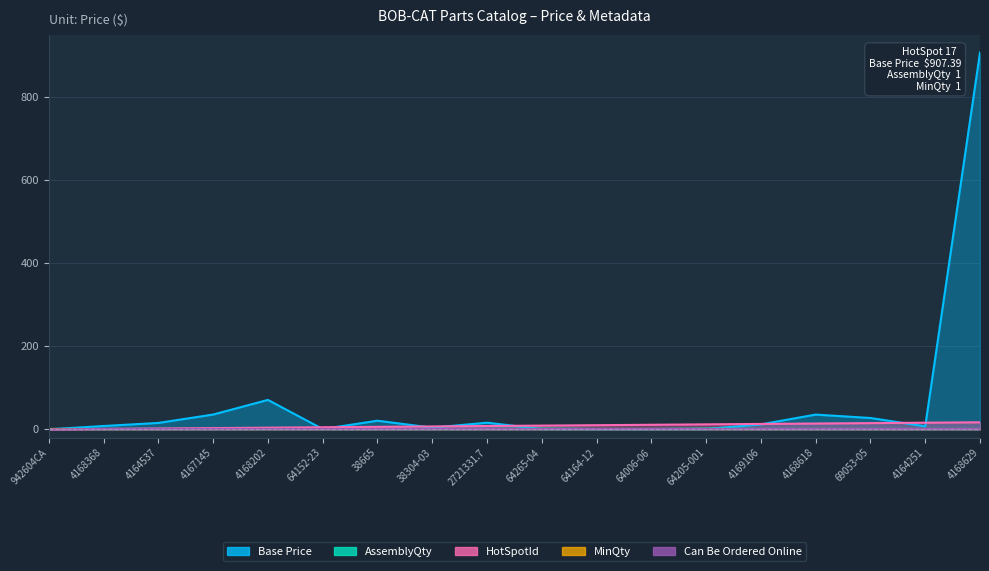

What is the approximate value of AssemblyQty at 38665?

1.0